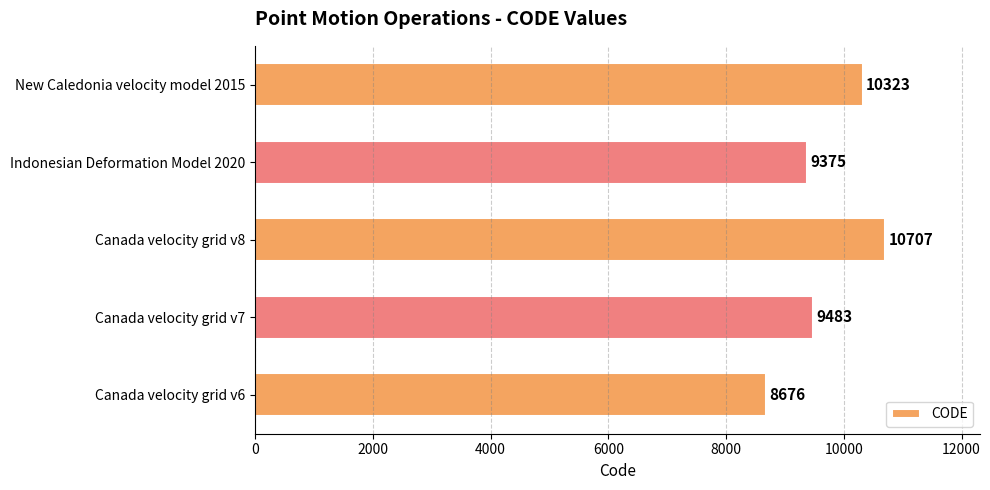

At which category does the chart reach its peak across all series?

Canada velocity grid v8